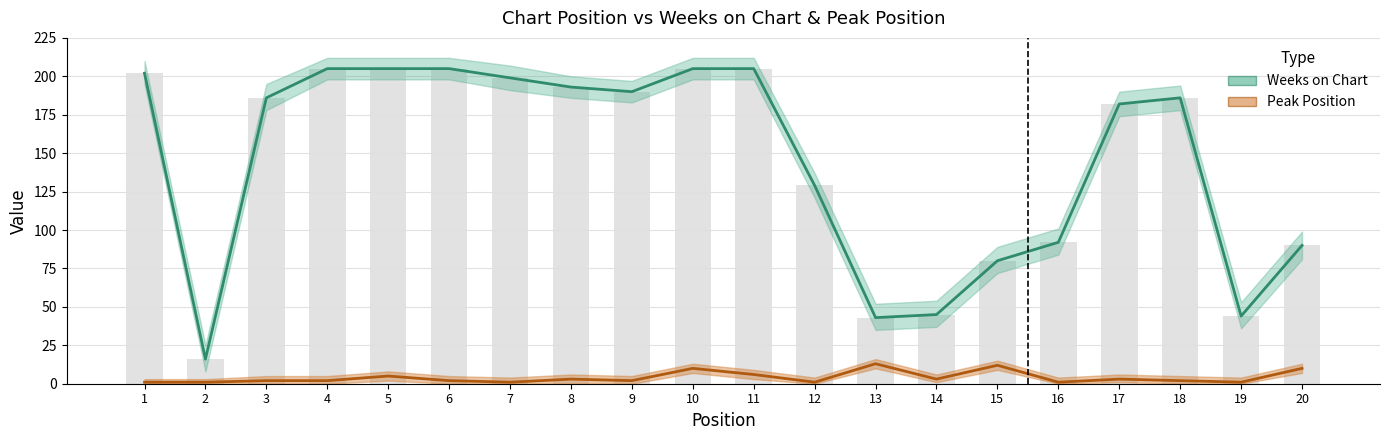

Reading right to left, what are all the values shown in this chart?

Weeks on Chart: 90	44	186	182	92	80	45	43	129	205	205	190	193	199	205	205	205	186	16	202
Peak Position: 10	1	2	3	1	12	3	13	1	6	10	2	3	1	2	5	2	2	1	1